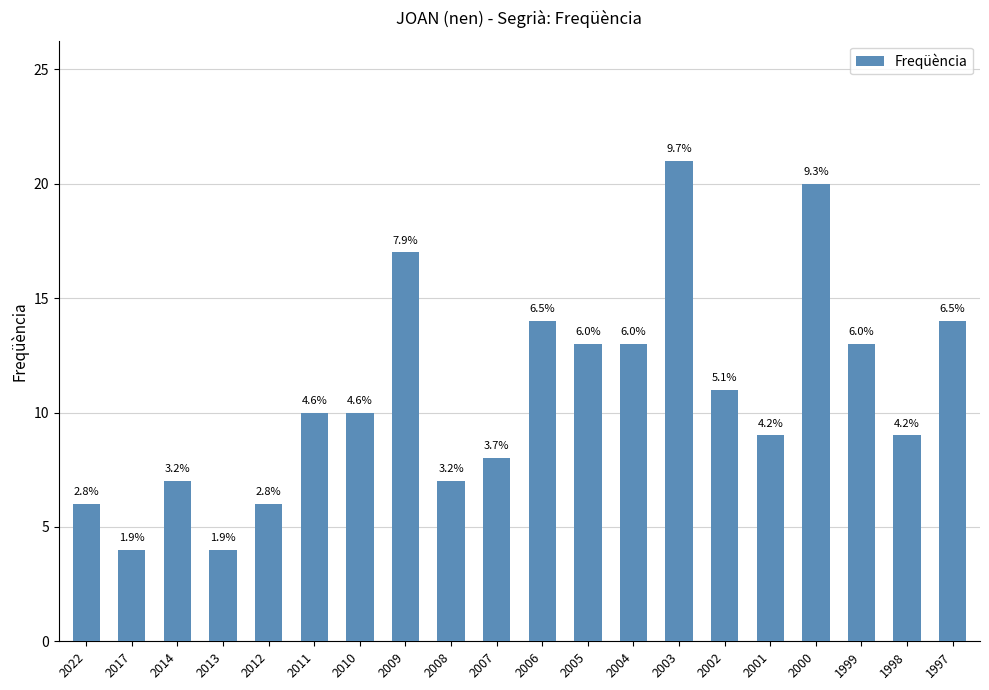

Are the bars horizontal?

No